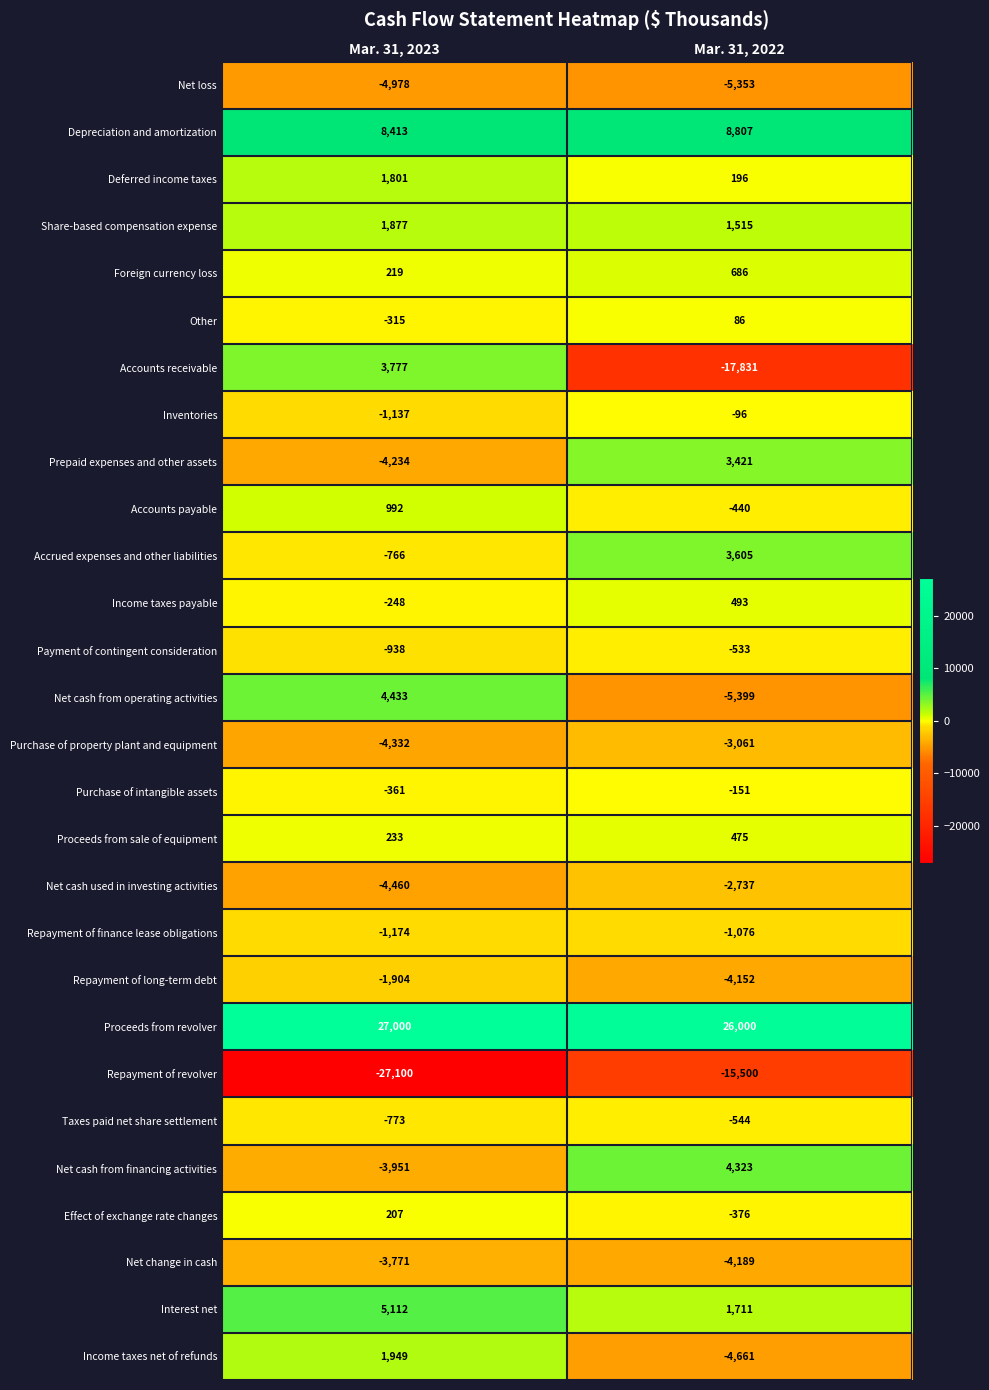

The Depreciation and amortization series shows 11657 at Mar. 31, 2022. True or false?

False